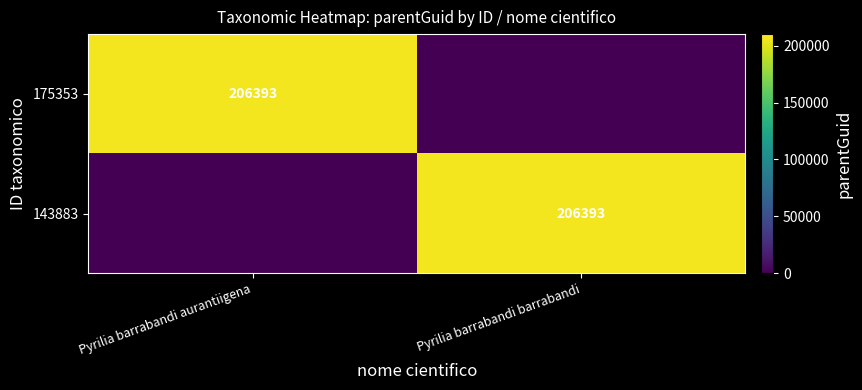

Which label corresponds to the smallest value in the chart?

Pyrilia barrabandi barrabandi